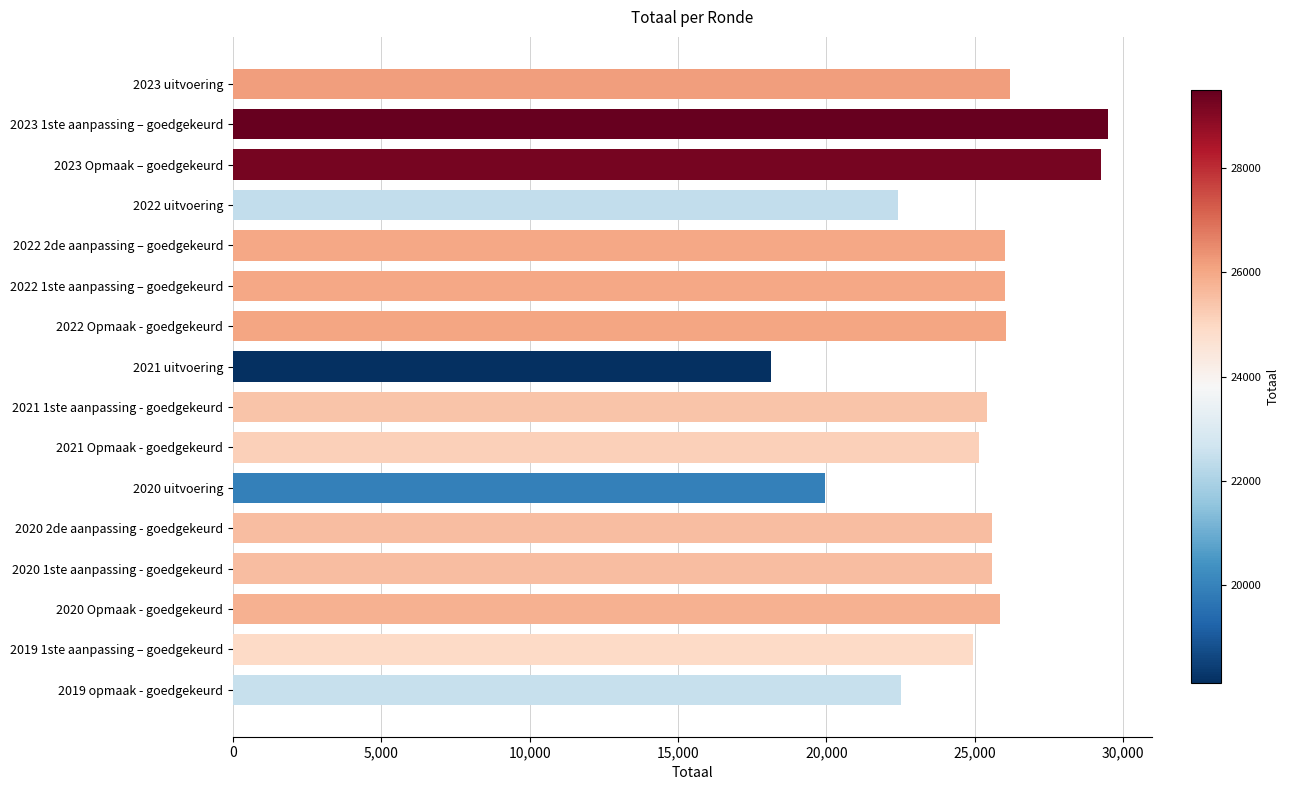

What is the label of the 5th bar from the bottom?

2020 2de aanpassing - goedgekeurd